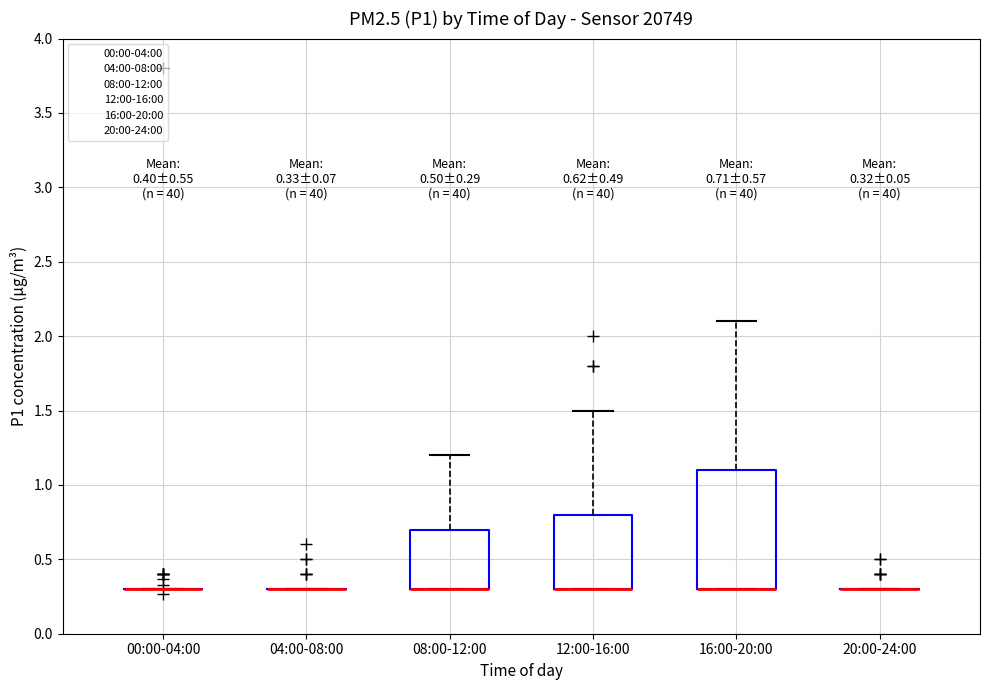

Comparing the boxes themselves (not the whiskers), which one is the tallest?

16:00-20:00